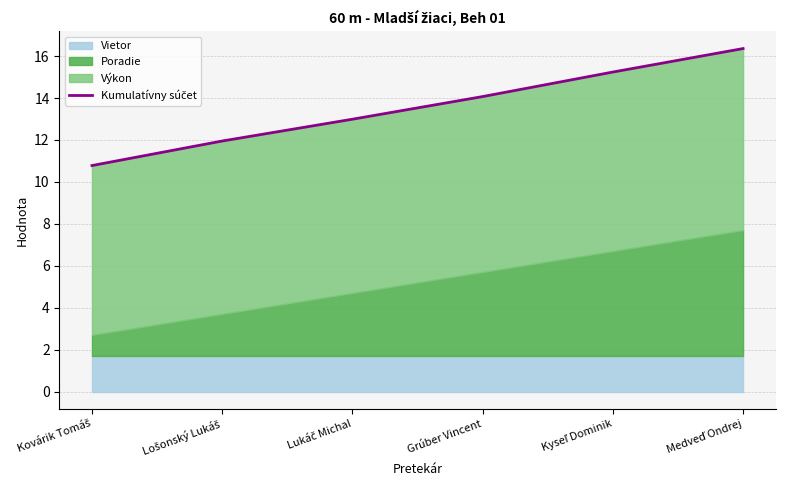

Between Kovárik Tomáš and Lukáč Michal, which is larger?

Lukáč Michal